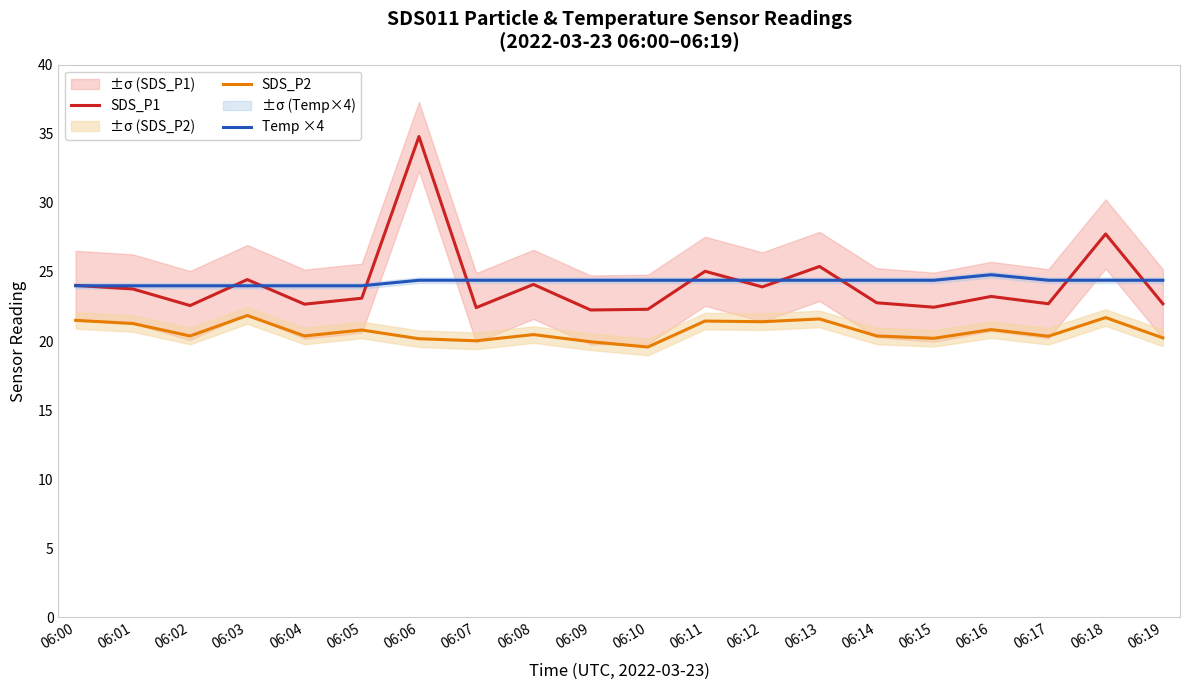

True or false: SDS_P1 has more than 1 points higher than both neighbors.

True